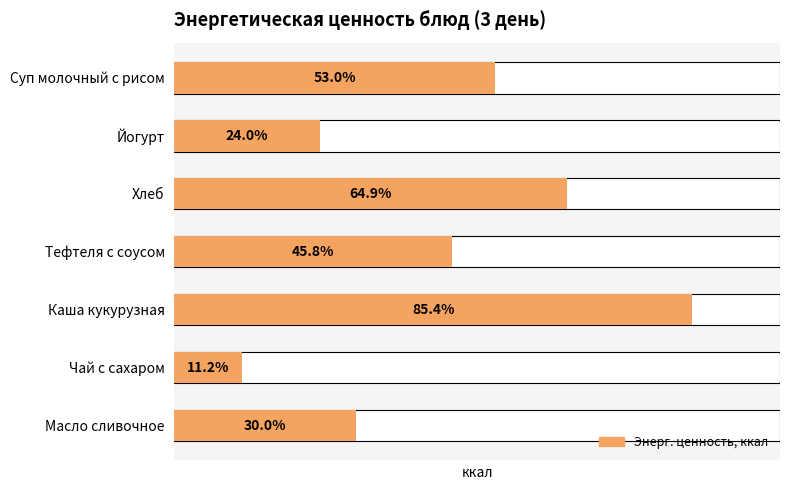

What is the maximum value shown in the chart?

213.6